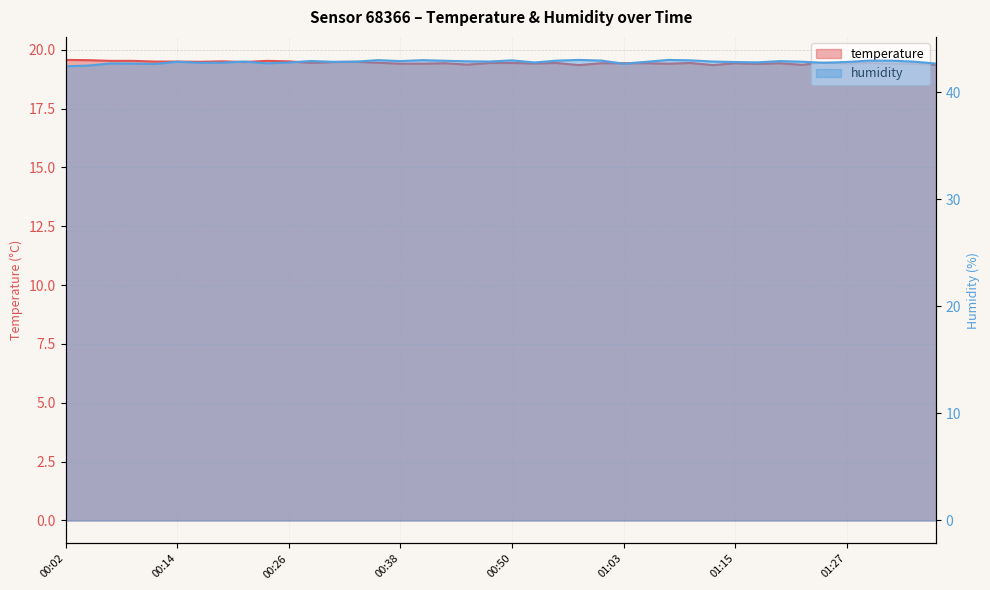

True or false: temperature has more than 2 interior local peaks.

True